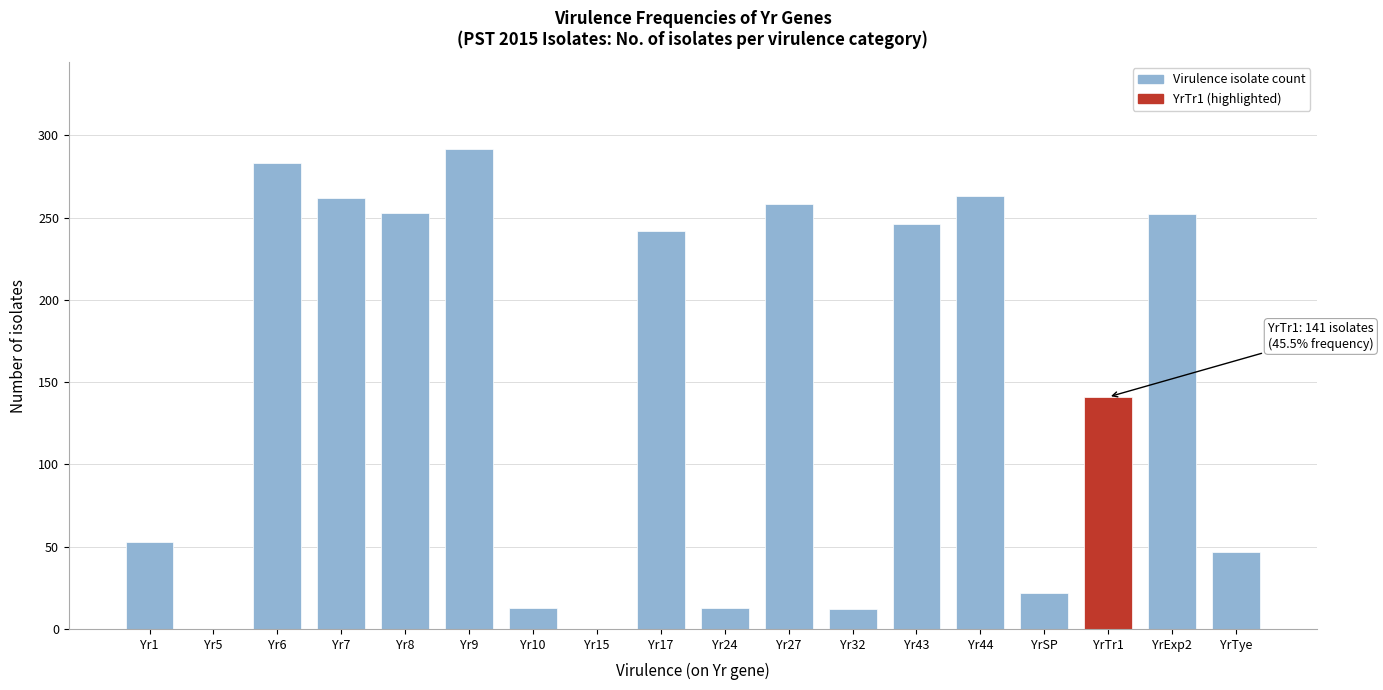

At which label is the value closest to 146?

YrTr1